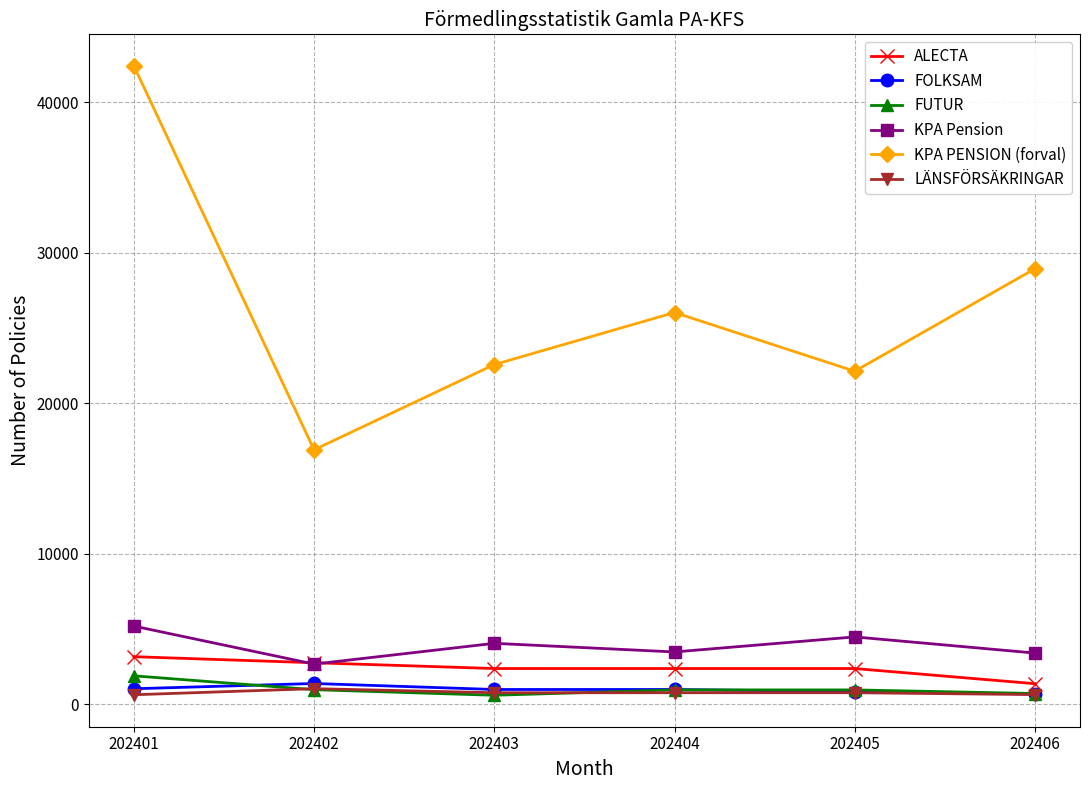

True or false: FUTUR and FOLKSAM intersect in this chart.

True